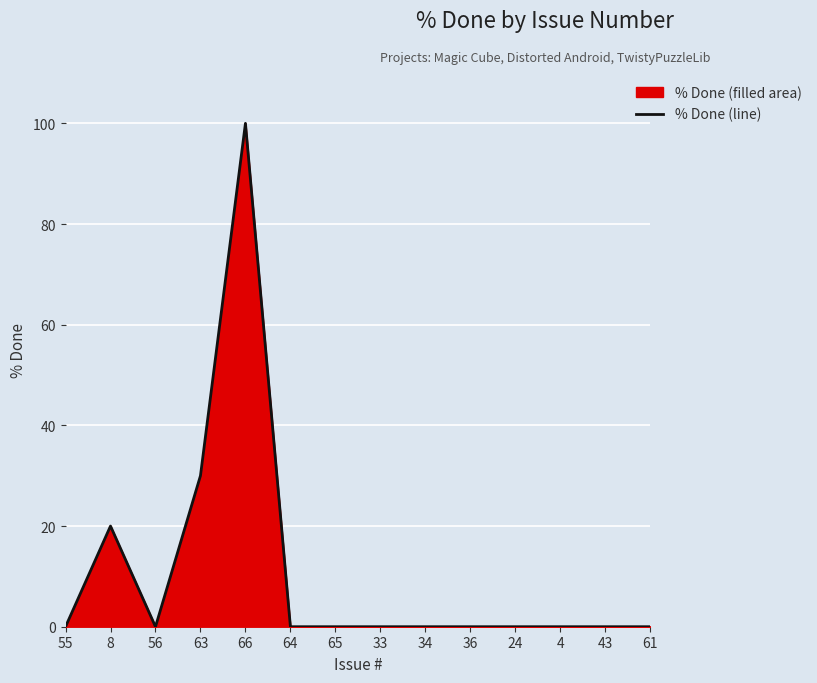

Reading left to right, list all the values displayed in this chart.

0	20	0	30	100	0	0	0	0	0	0	0	0	0